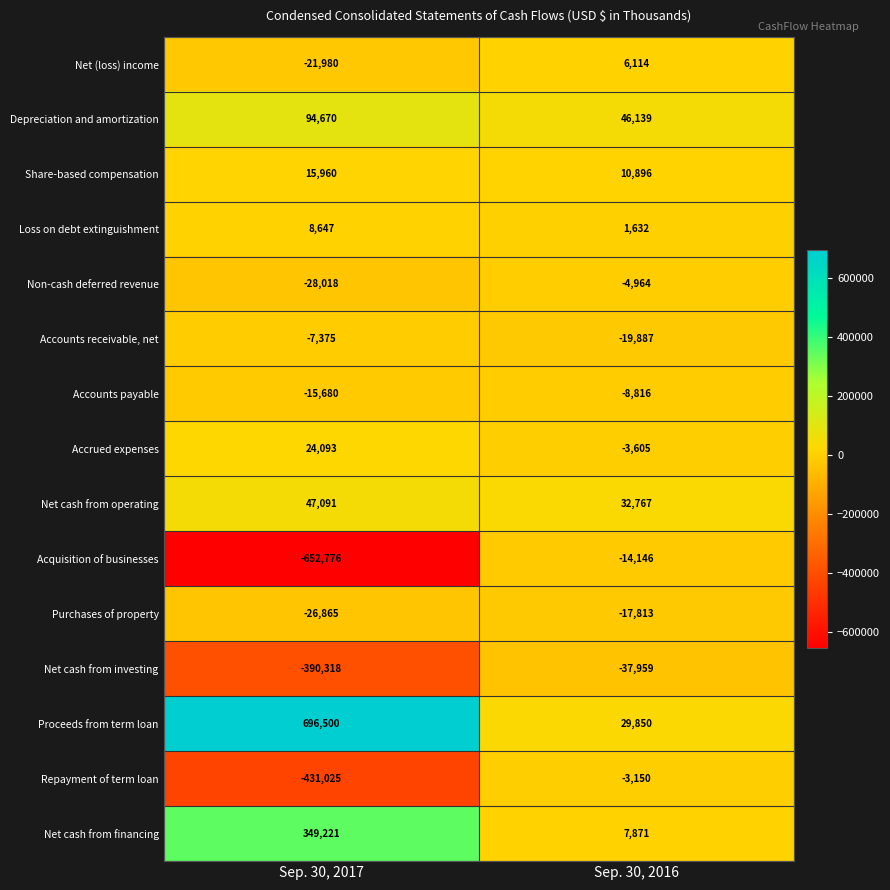

At how many categories does at least one series exceed 381880?

1